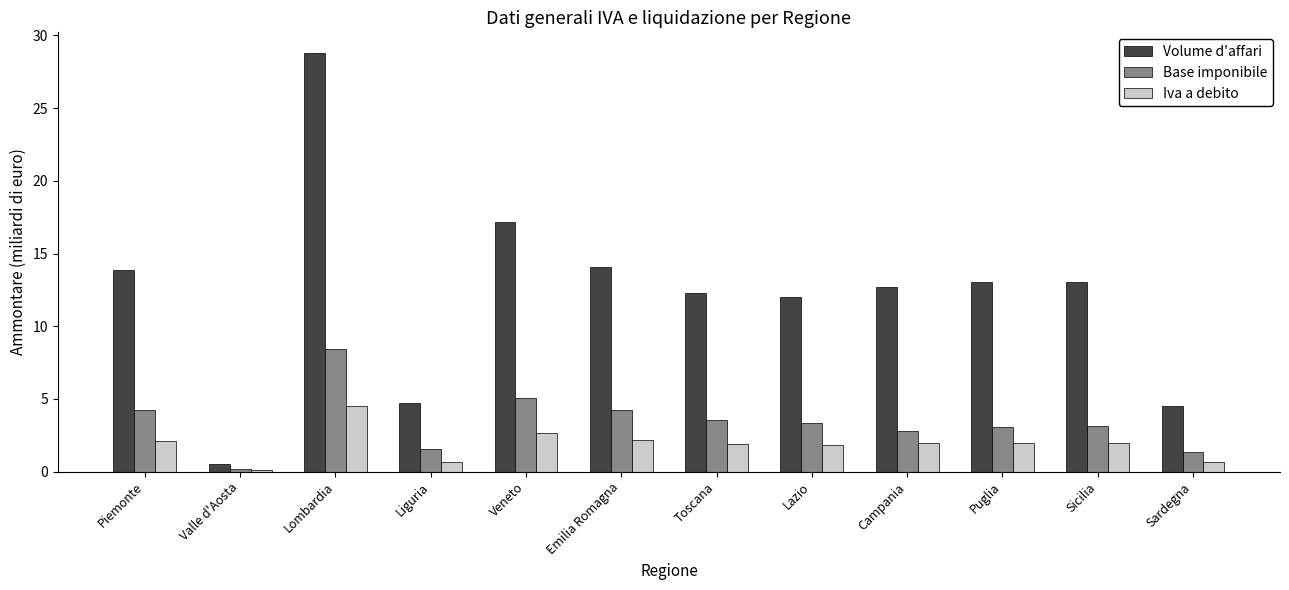

The Iva a debito series shows 4.5 at Lombardia. True or false?

True